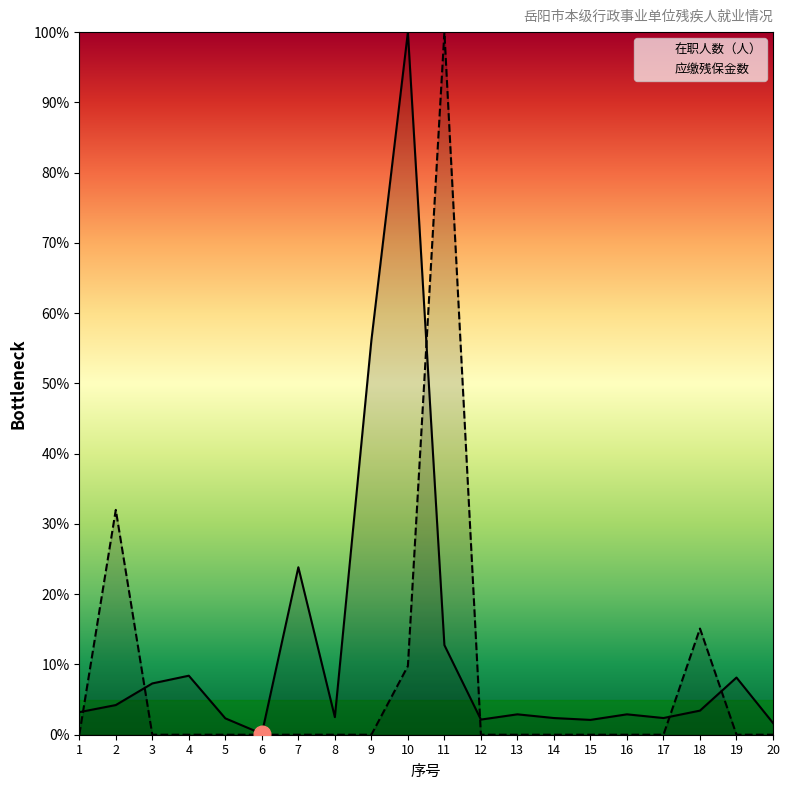

Rank the series by their maximum value, from lowest to highest.

在职人数（人）, 应缴残保金数